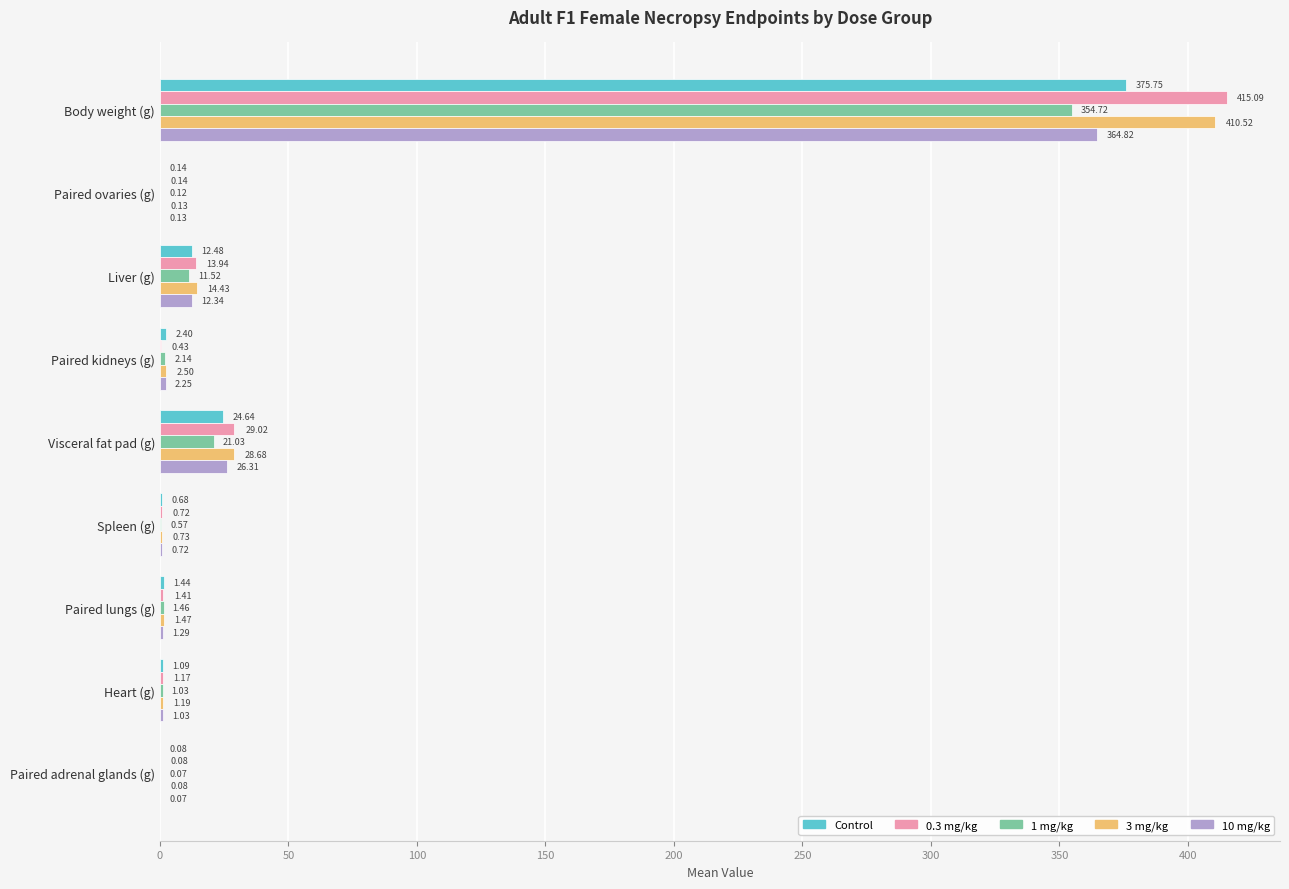

Which series changed the most between Spleen (g) and Paired lungs (g)?

1 mg/kg